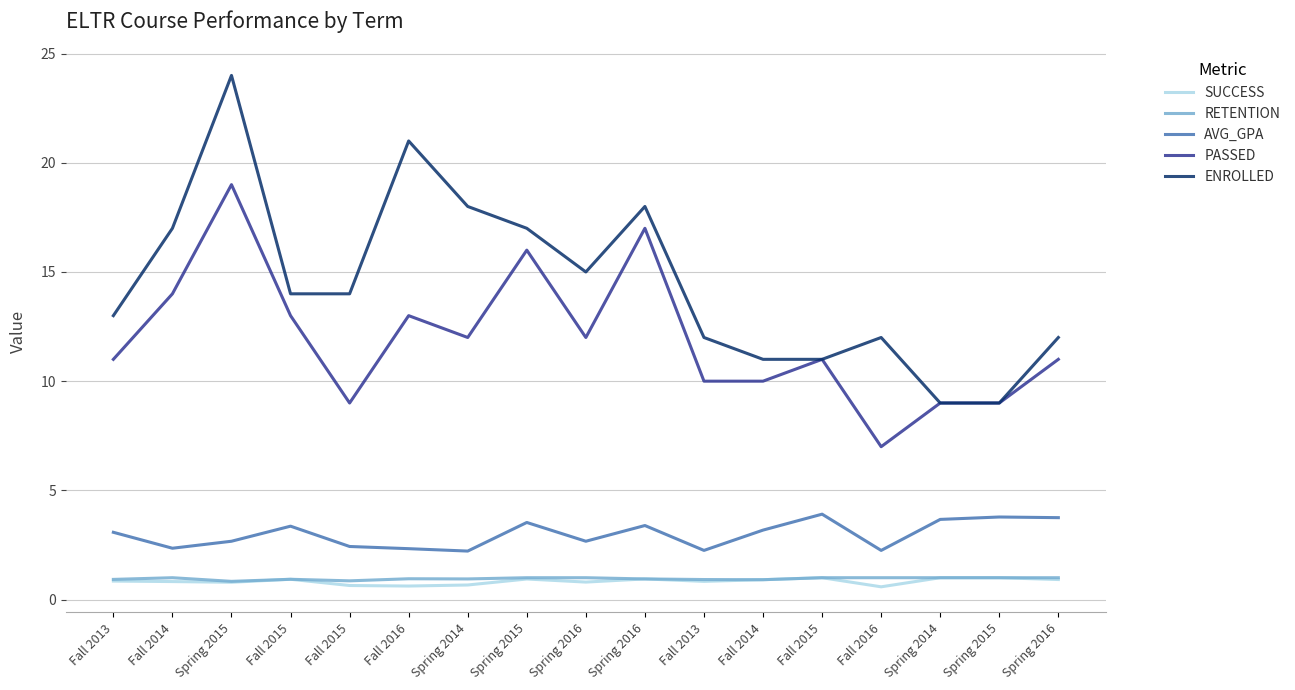

True or false: ENROLLED and SUCCESS cross at least once.

False